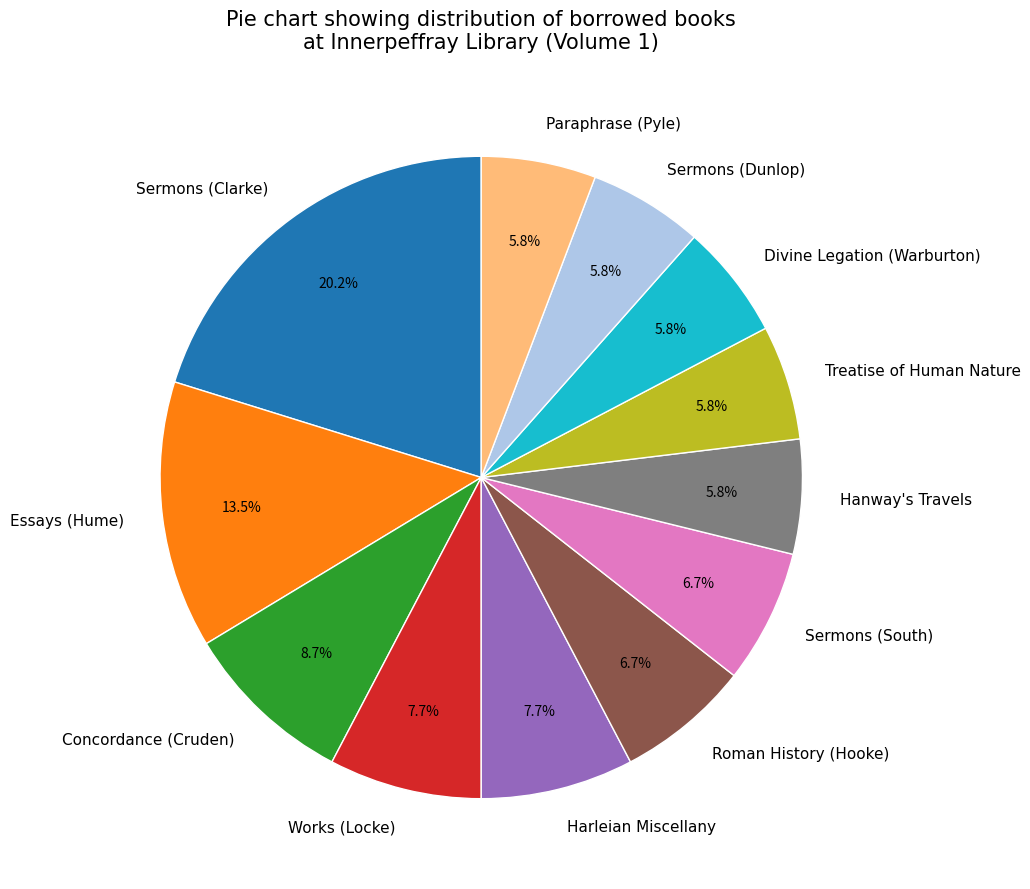

Does Roman History (Hooke) account for over 50% of the chart?

No